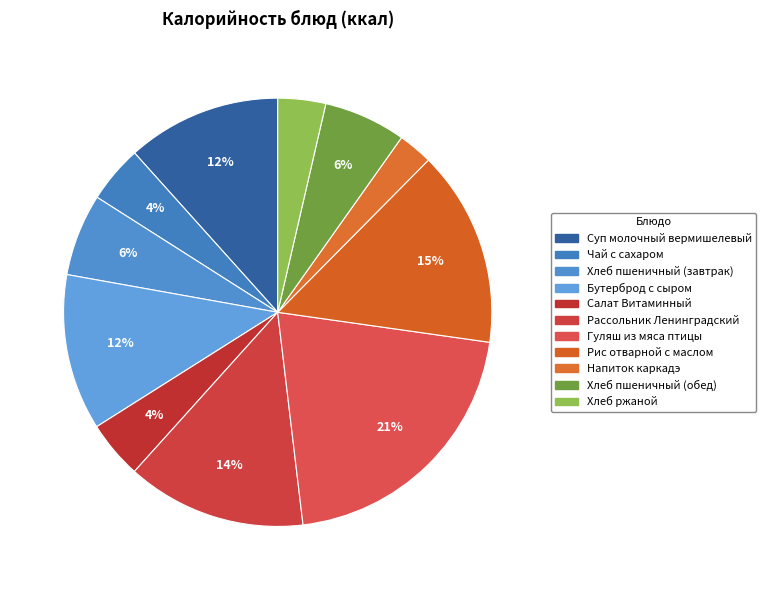

Is it true that Бутерброд с сыром is 24% of the pie?

False